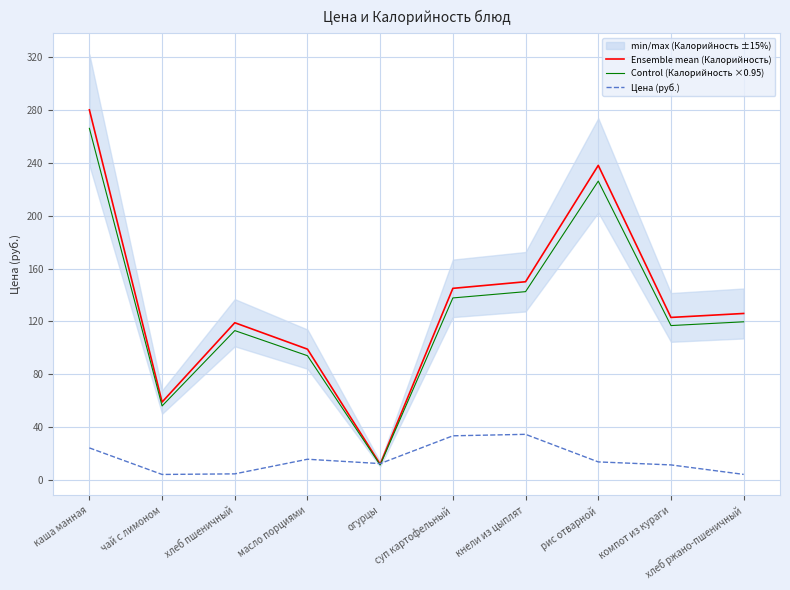

True or false: Control (Калорийность ×0.95) and Ensemble mean (Калорийность) cross at least once.

False